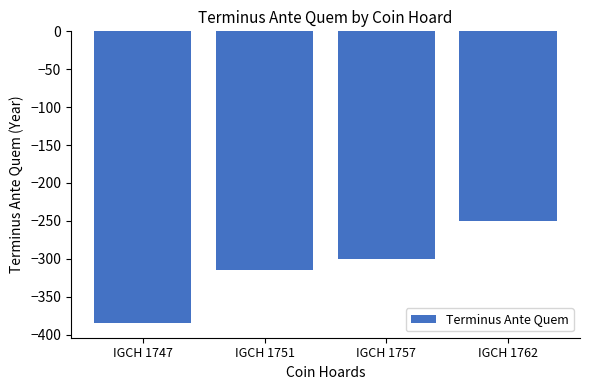

How many values are between -315 and -250?

3